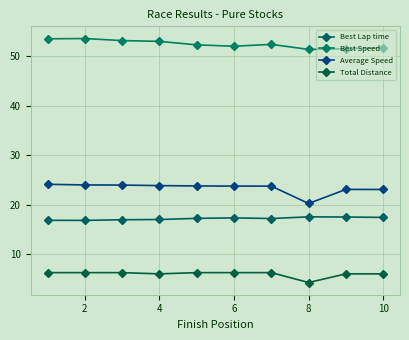

How many interior local peaks does the Best Speed series have?

2